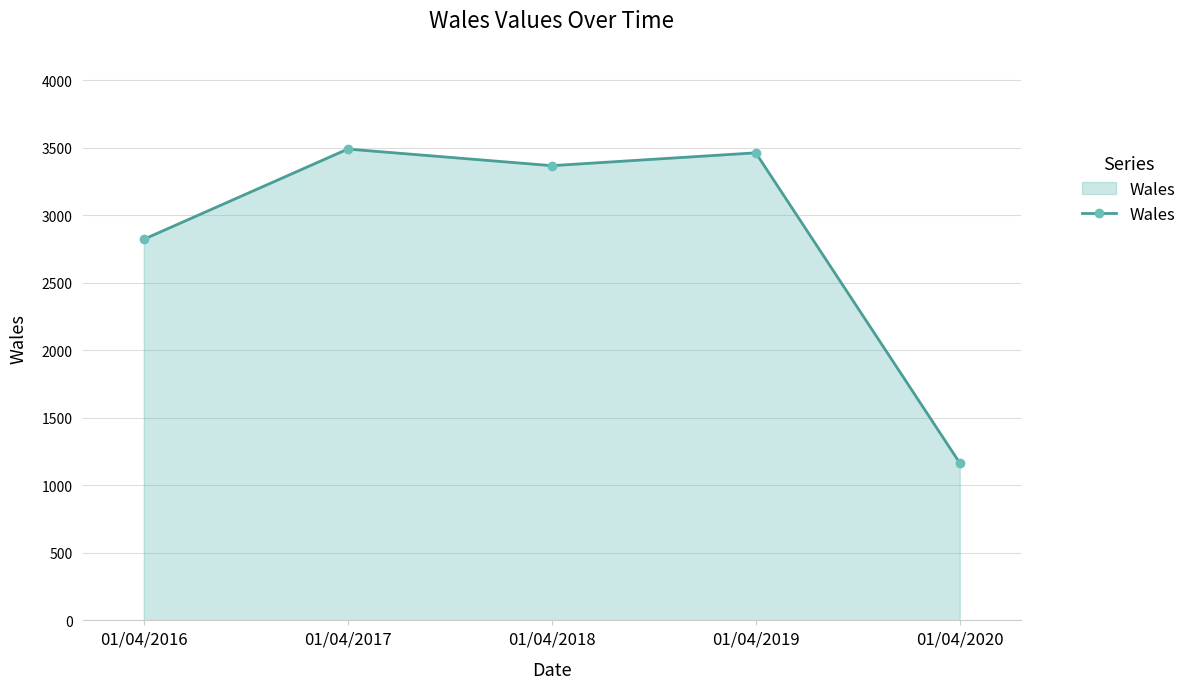

How many distinct data groups are displayed?

1